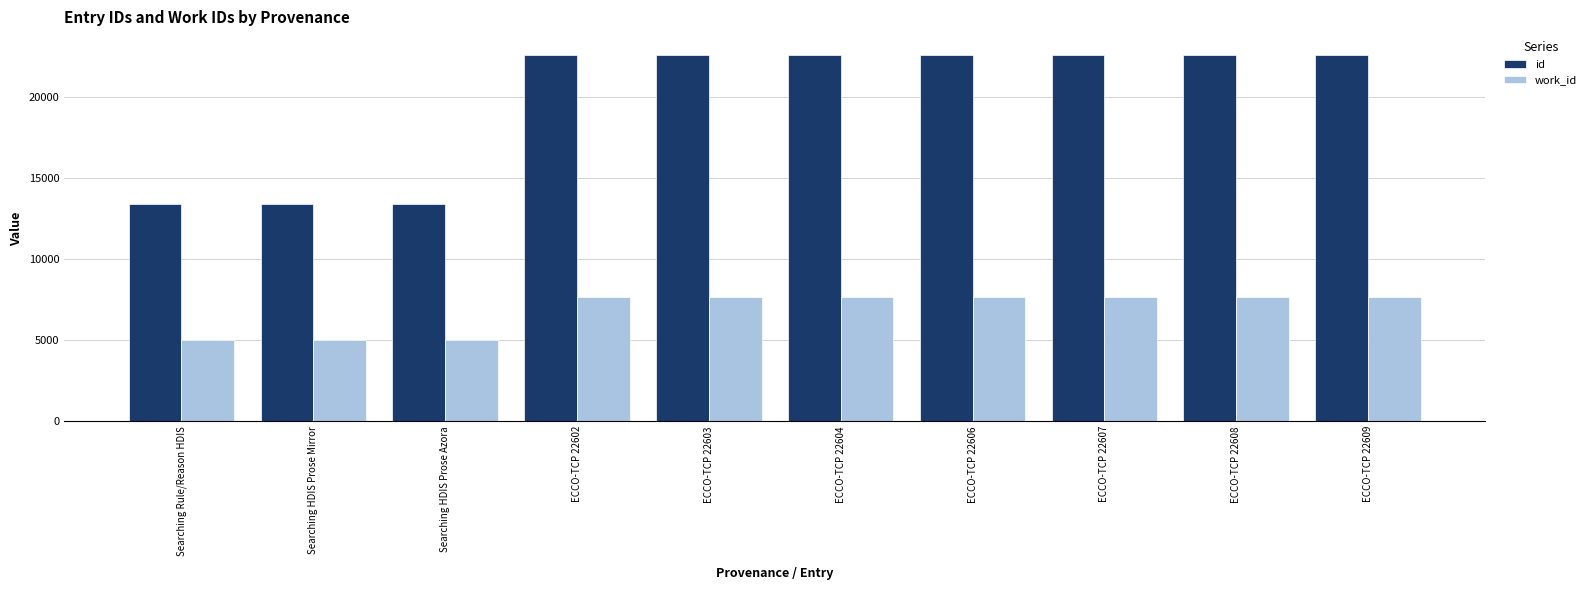

What is the average value of the work_id series?

6864